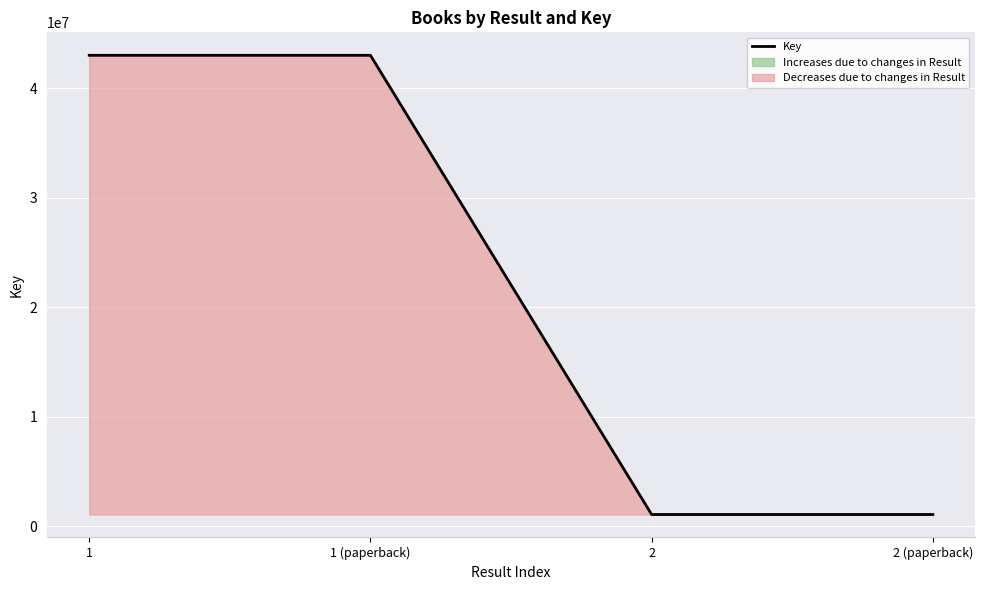

List the labels in order of value, largest first.

1, 1 (paperback), 2, 2 (paperback)